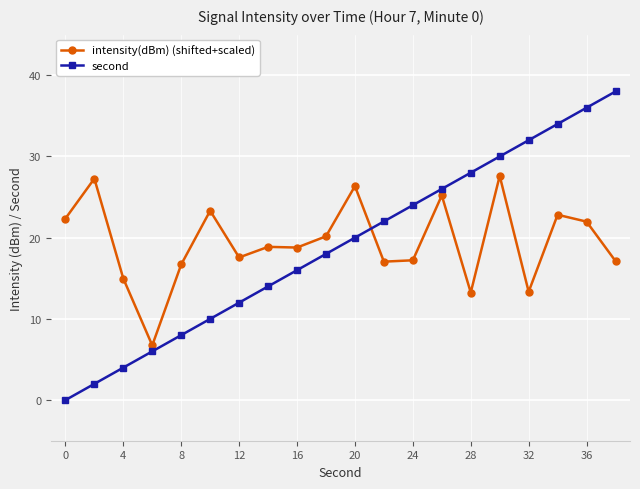

What is the value of the second point at the 7th from the left?

12.0